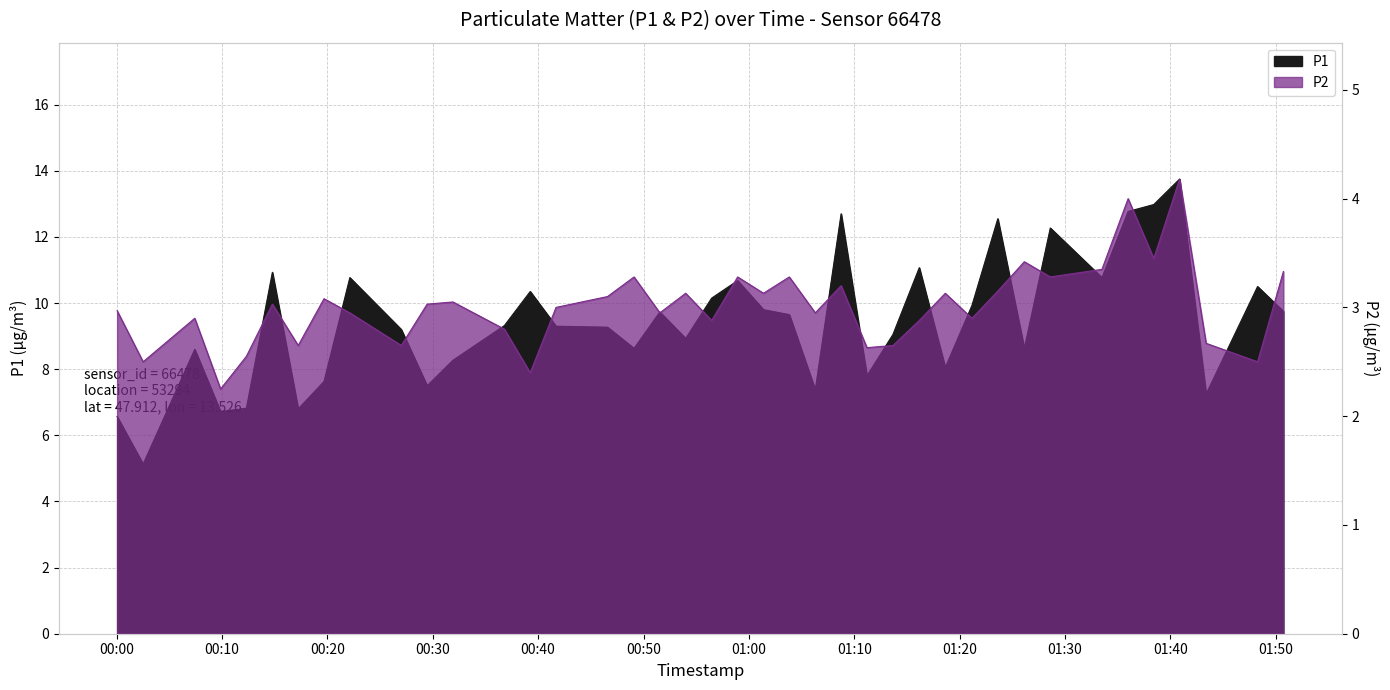

True or false: P2 and P1 cross at least once.

False